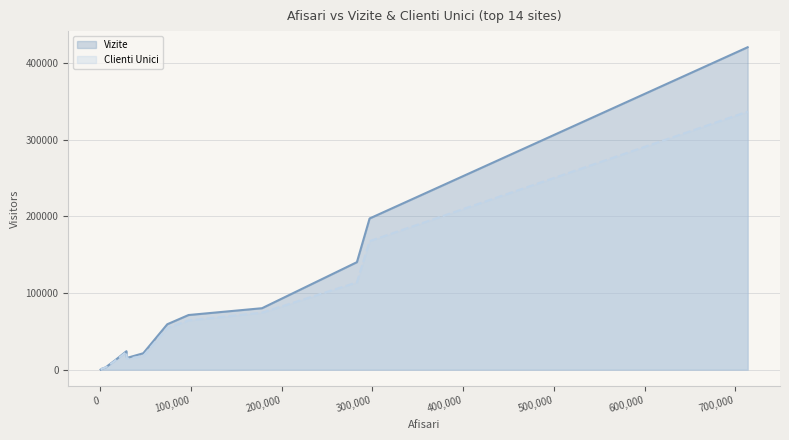

True or false: Clienti Unici and Vizite intersect in this chart.

False